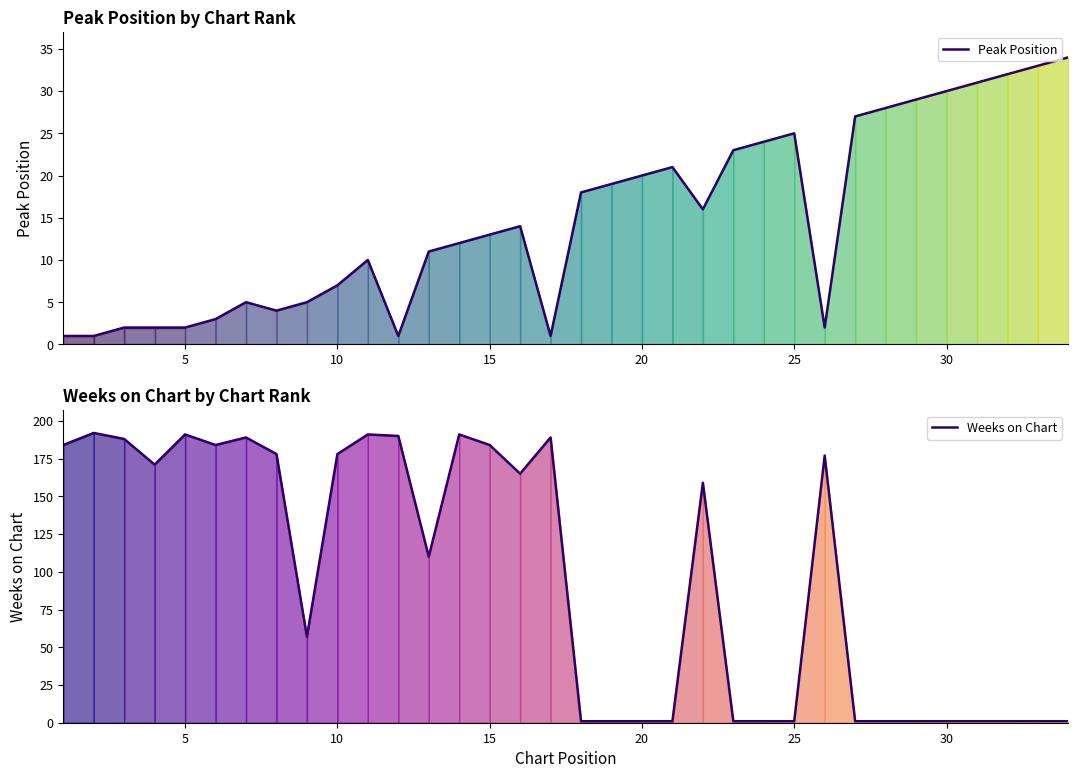

What is the minimum value for Weeks on Chart?

1